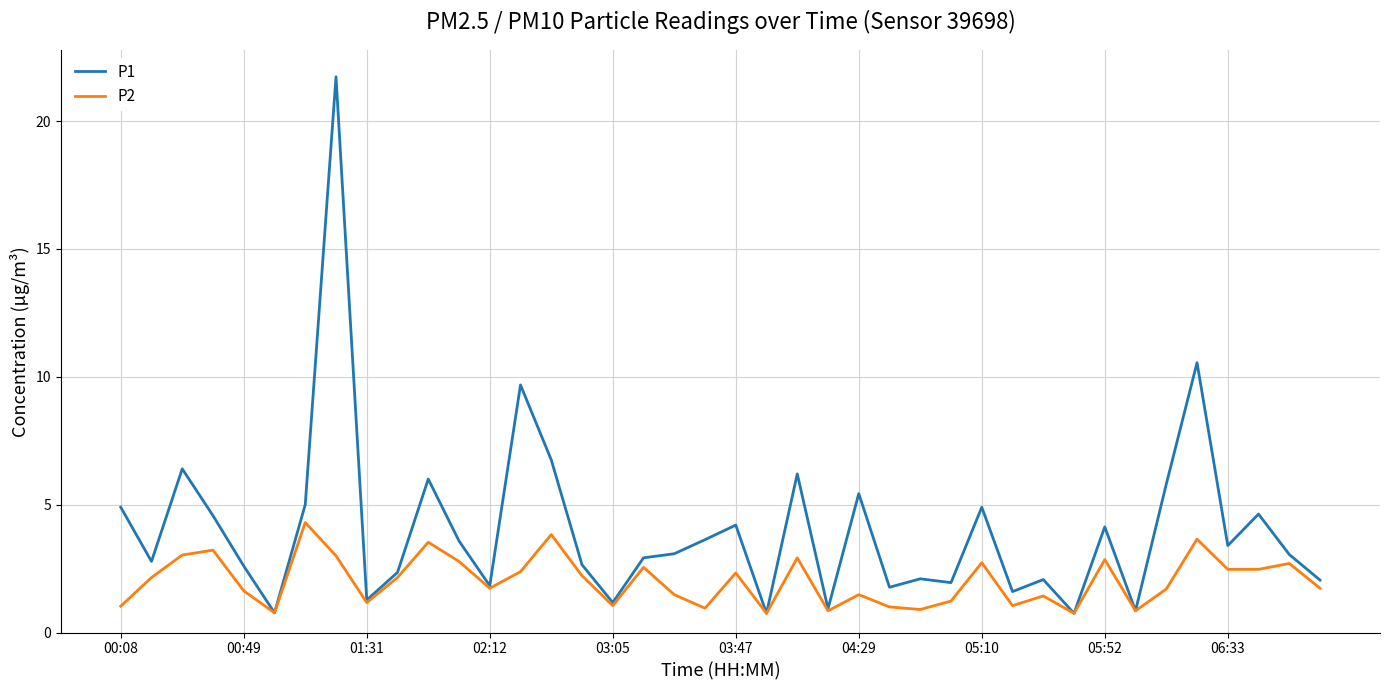

What is the maximum value shown in the chart?

21.7